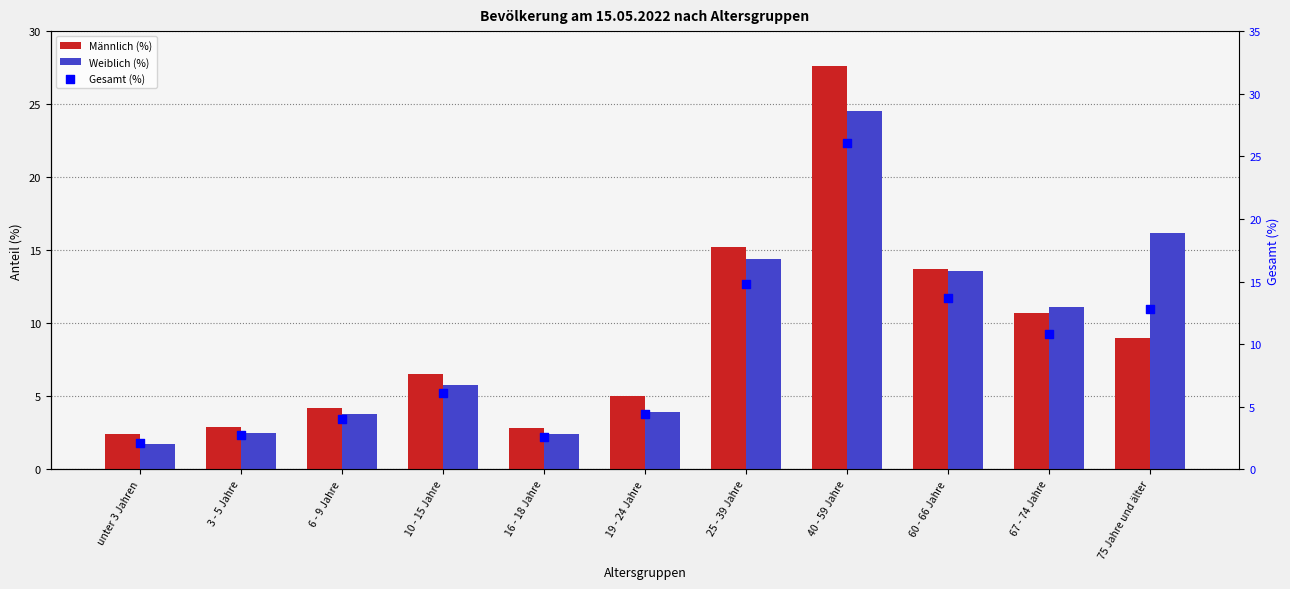

What are all the series names shown in the legend?

Männlich (%), Weiblich (%), Gesamt (%)